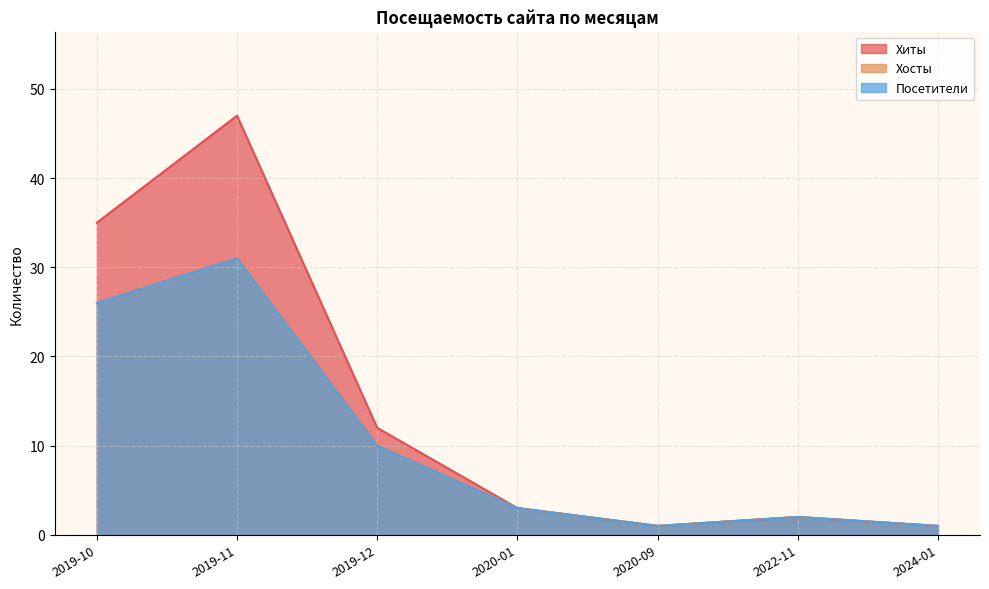

List the labels in order of Посетители value, smallest first.

2020-09, 2024-01, 2022-11, 2020-01, 2019-12, 2019-10, 2019-11